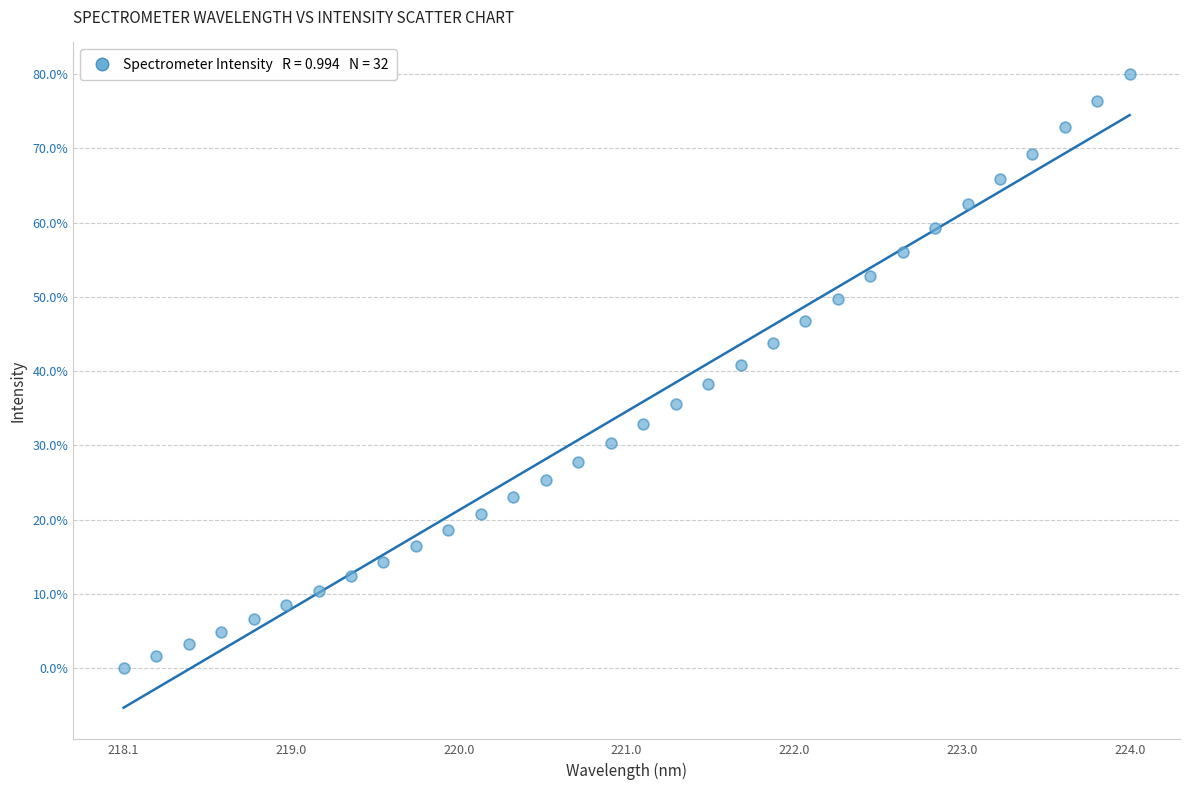

What is the range of X values (max minus min)?

5.9